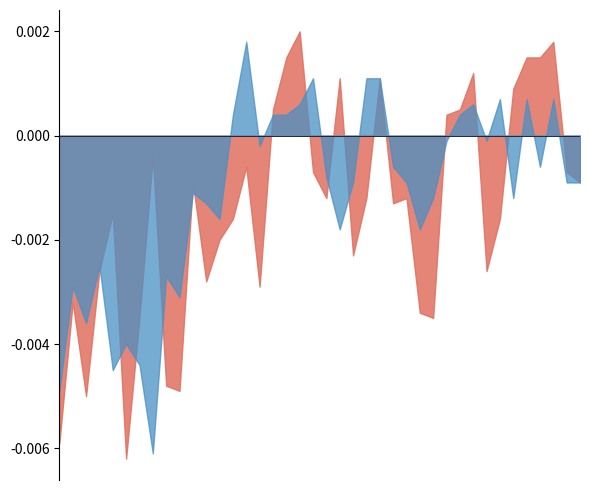

How many interior local valleys does the 0.386 series have?

10